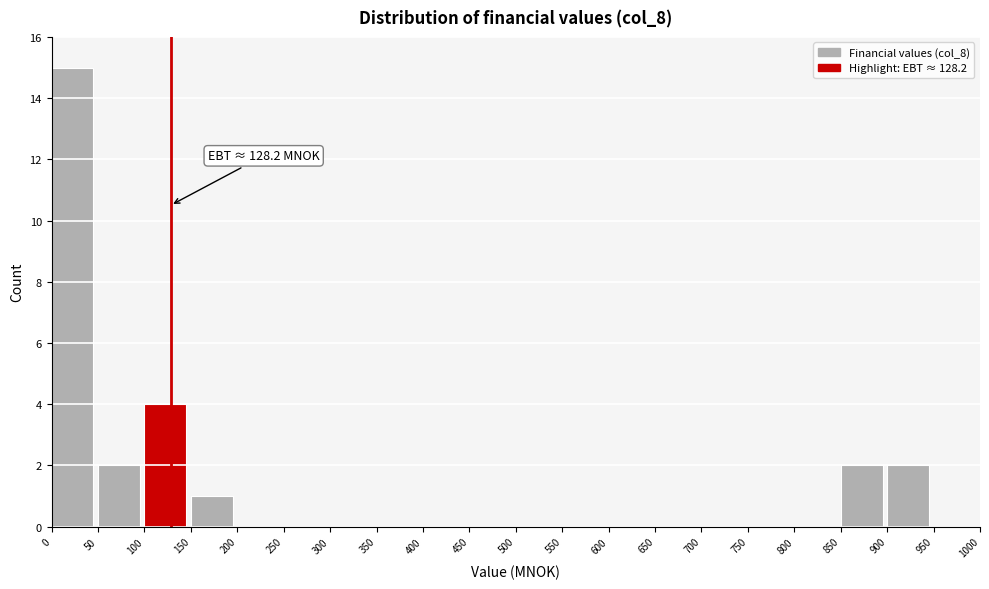

Over which range of the x-axis is the bar tallest?

0 to 50